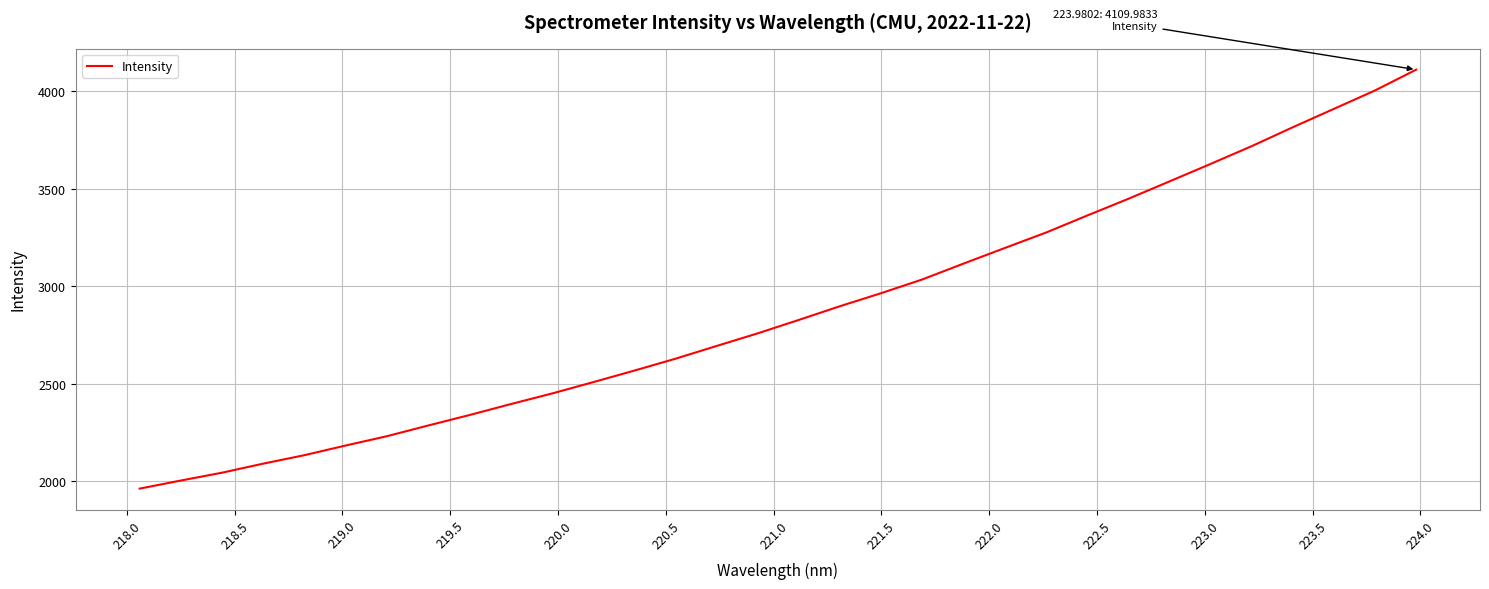

What is the difference between the maximum and minimum values?

2148.2